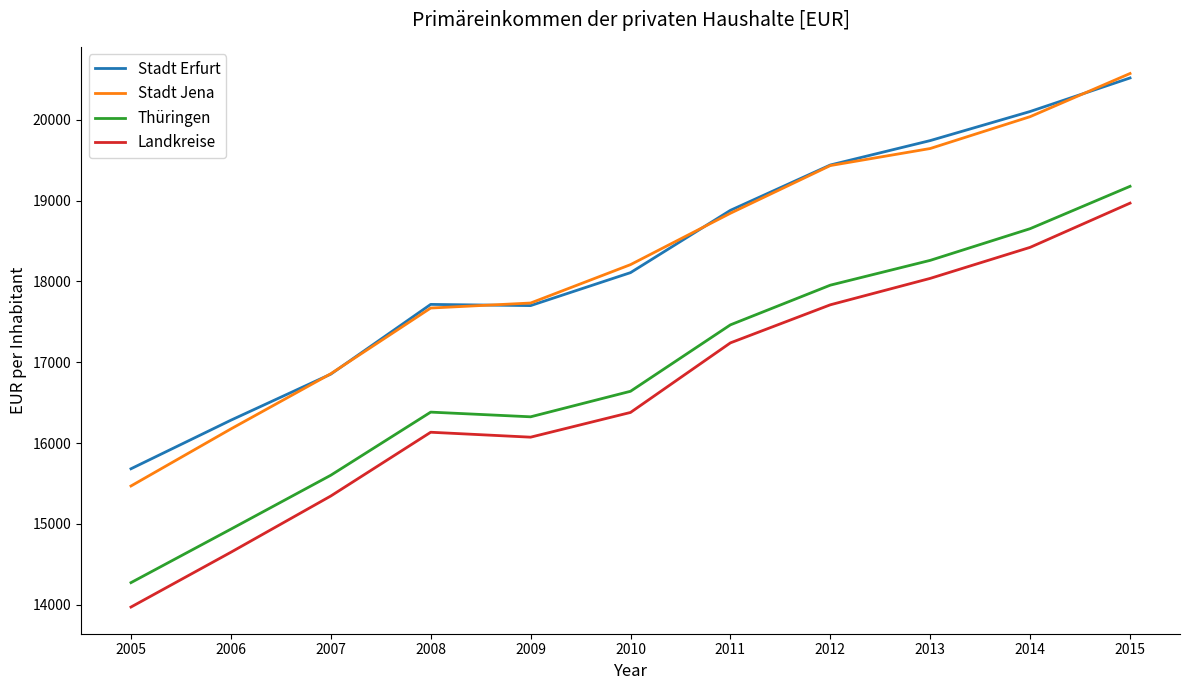

What is the difference between the highest and lowest values at 2013?

1705